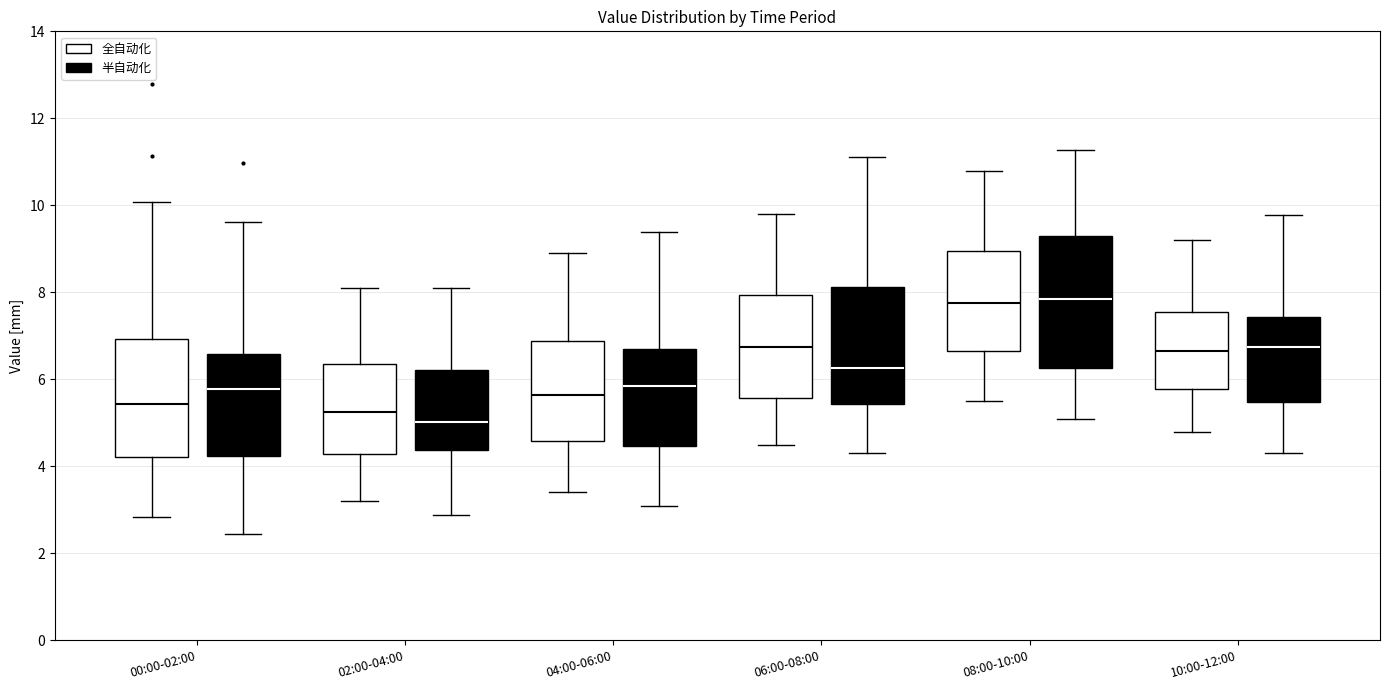

Which box's median line is the lowest?

02:00-04:00 (半自动化)